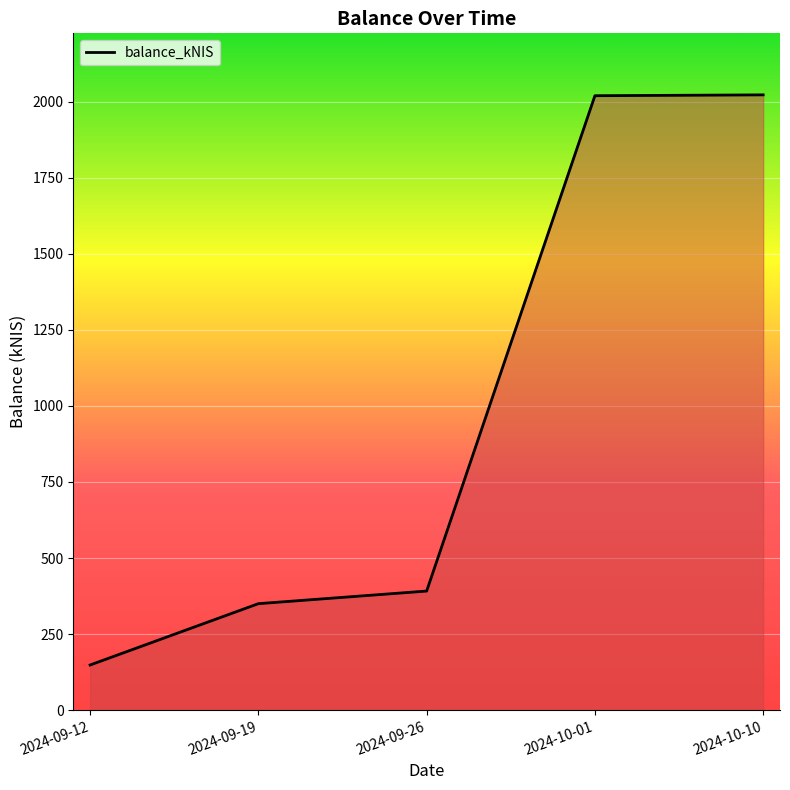

What is the change in value from 2024-09-12 to 2024-09-19?

+201.5